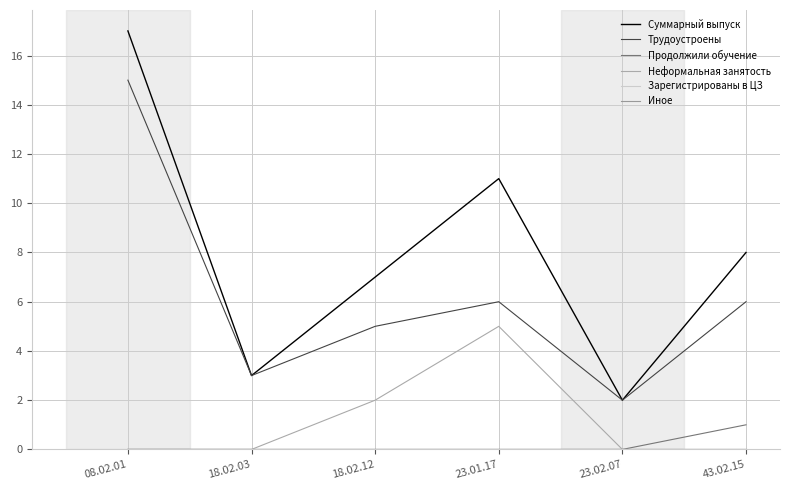

Does the chart display data point markers on the line(s)?

No